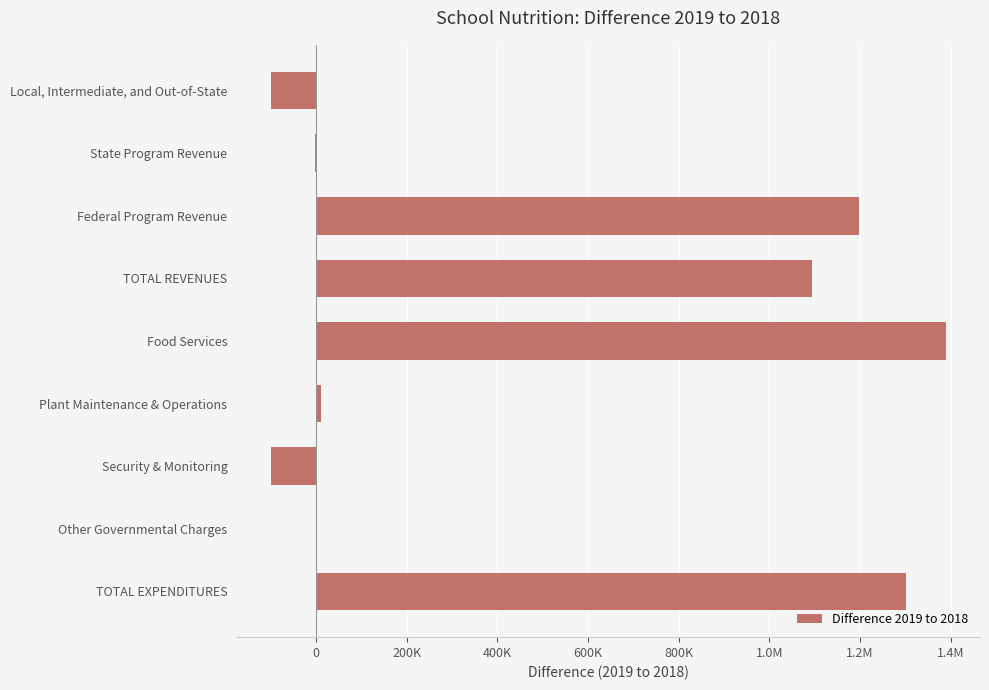

What is the smallest value displayed?

-100000.0